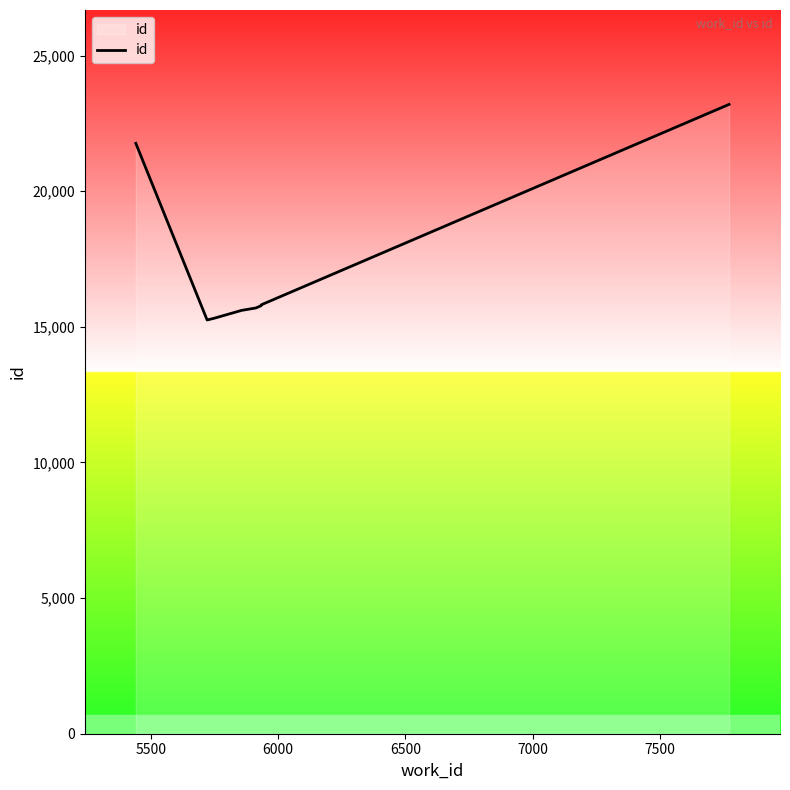

What is the maximum value shown in the chart?

23198